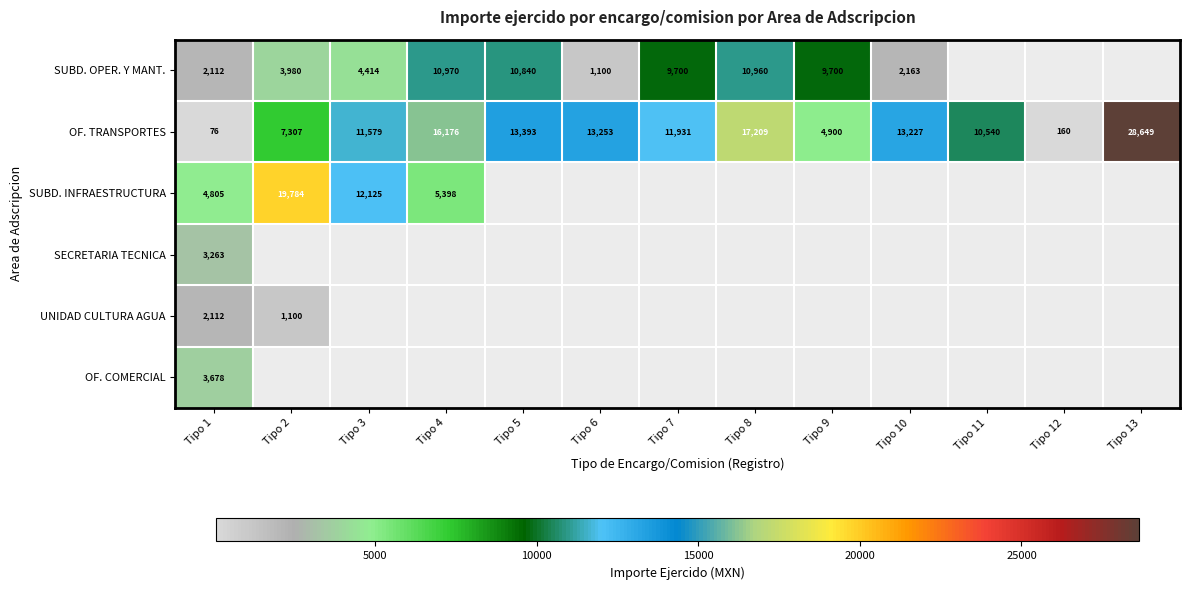

Which series changed the most between Tipo 1 and Tipo 3?

OF. TRANSPORTES